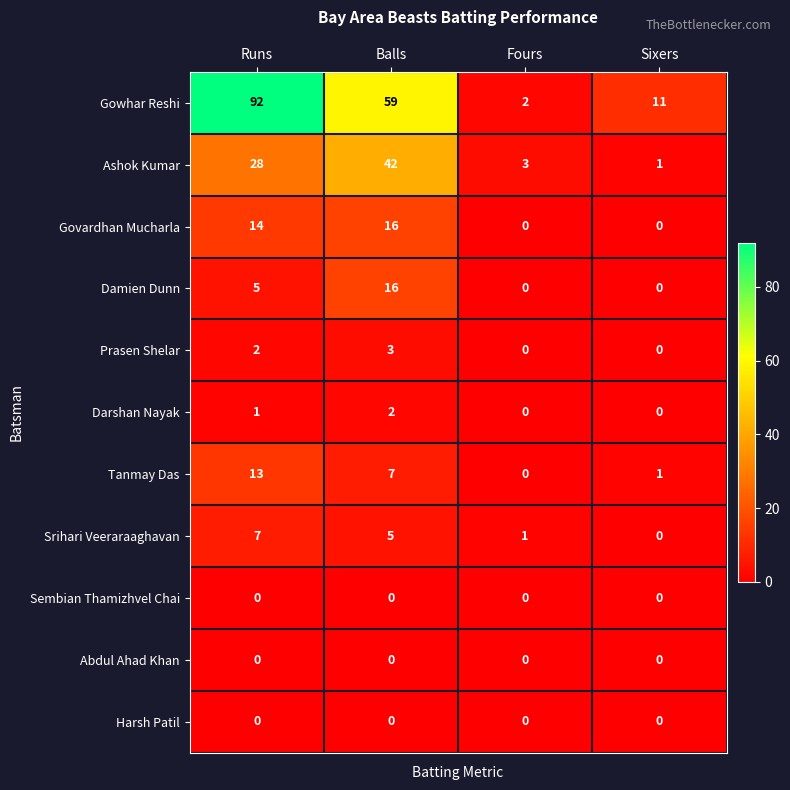

What is the sum of all Damien Dunn values?

21